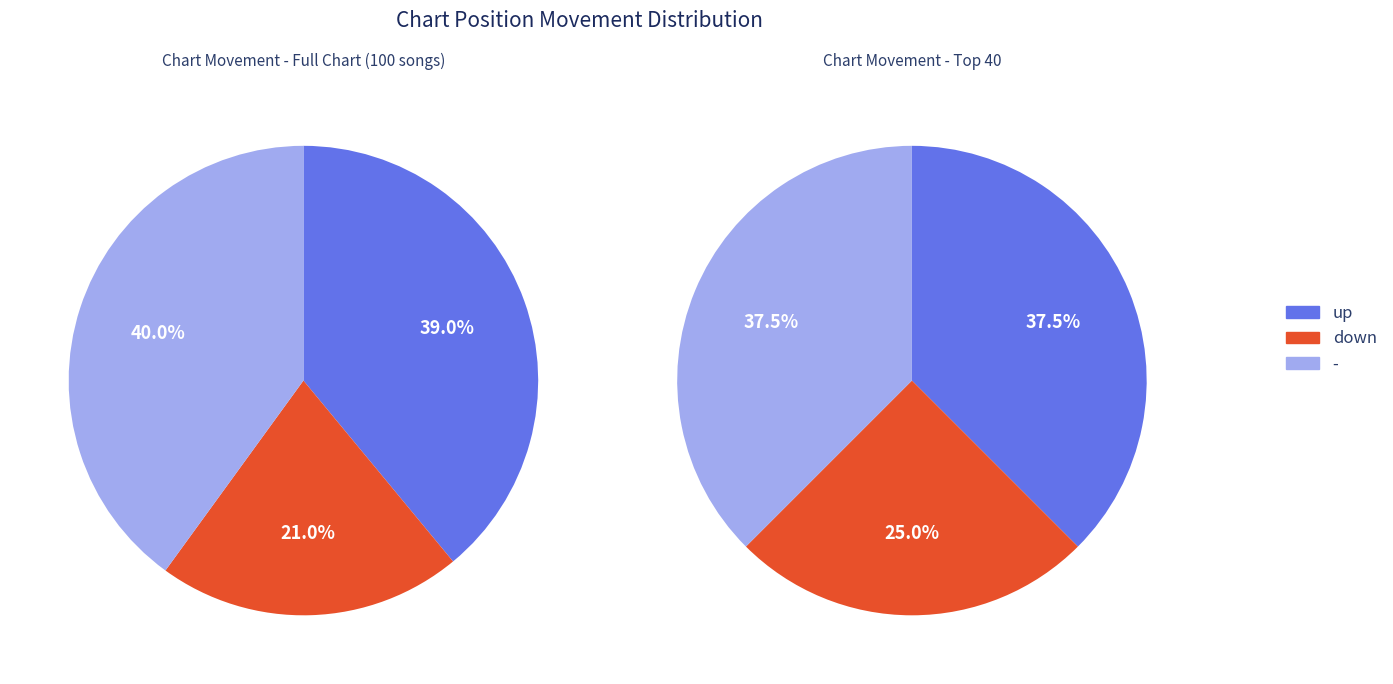

Is there any slice that represents more than half of the pie?

No